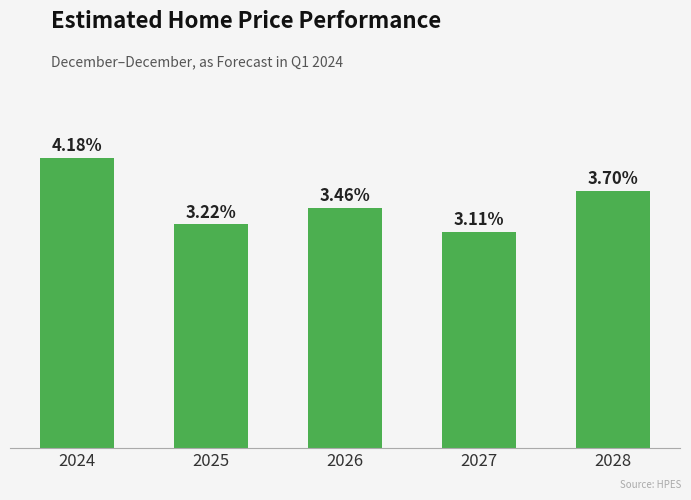

List the labels in order of value, largest first.

2024, 2028, 2026, 2025, 2027